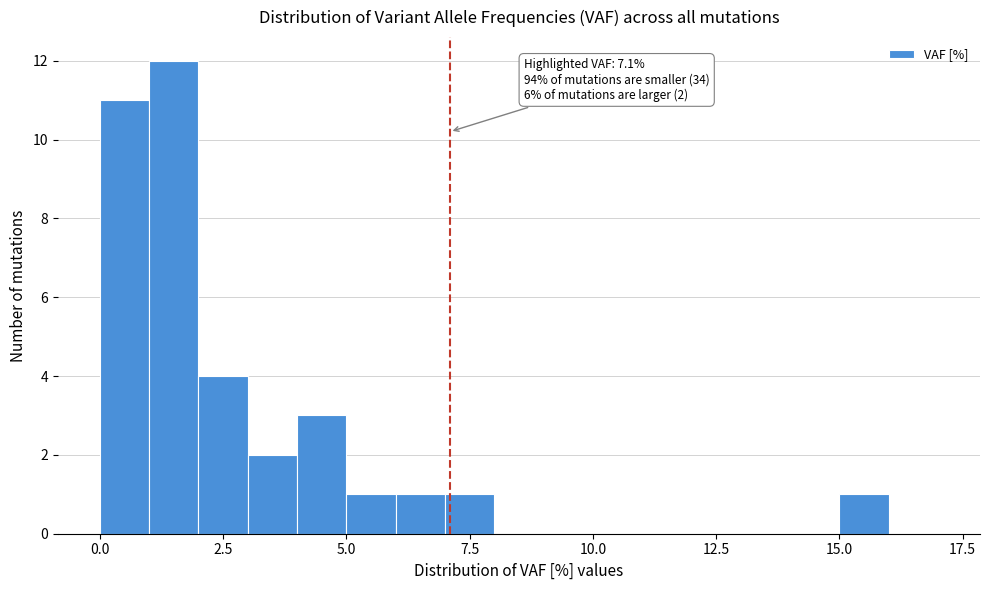

Read against the x-axis, roughly where is the centre of the tallest bar?

1.5